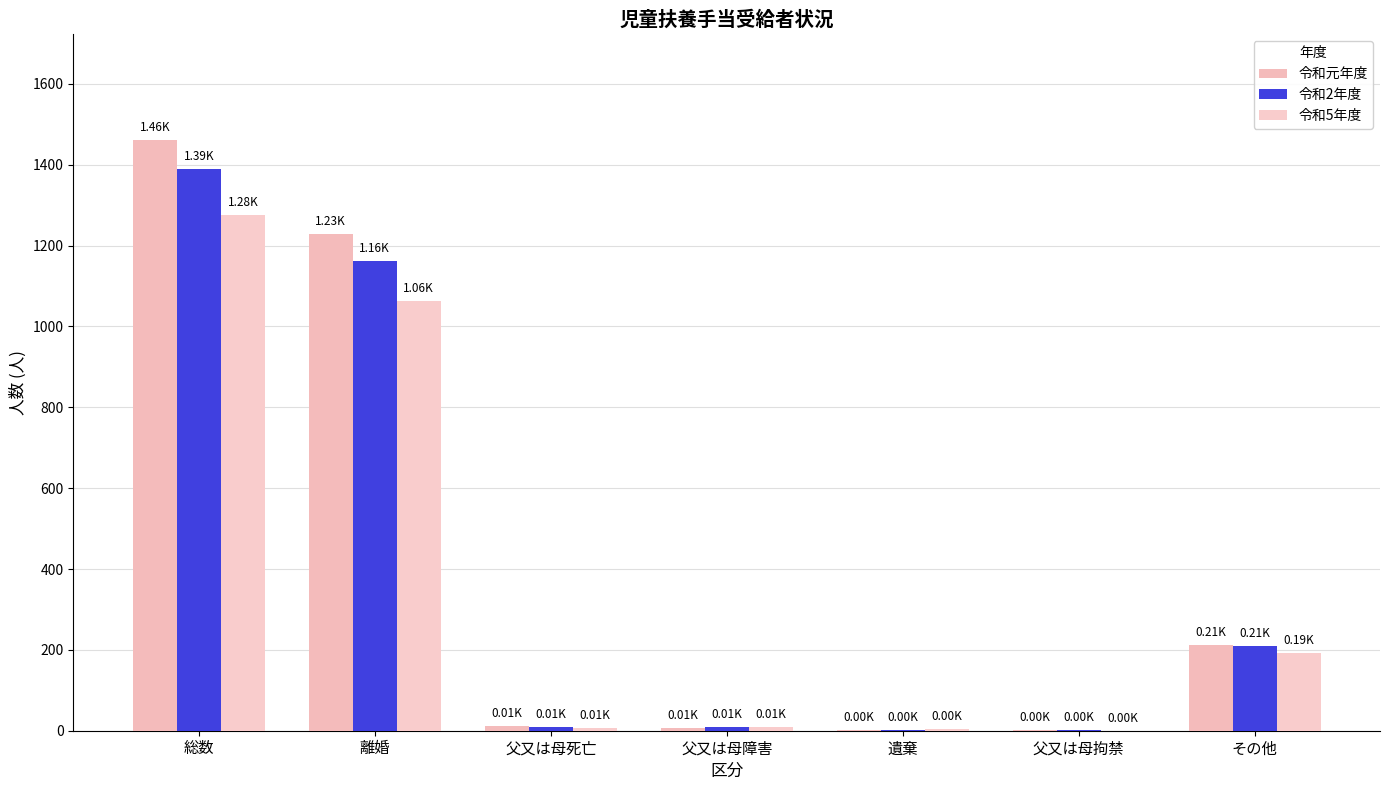

How many groups of bars are there?

7